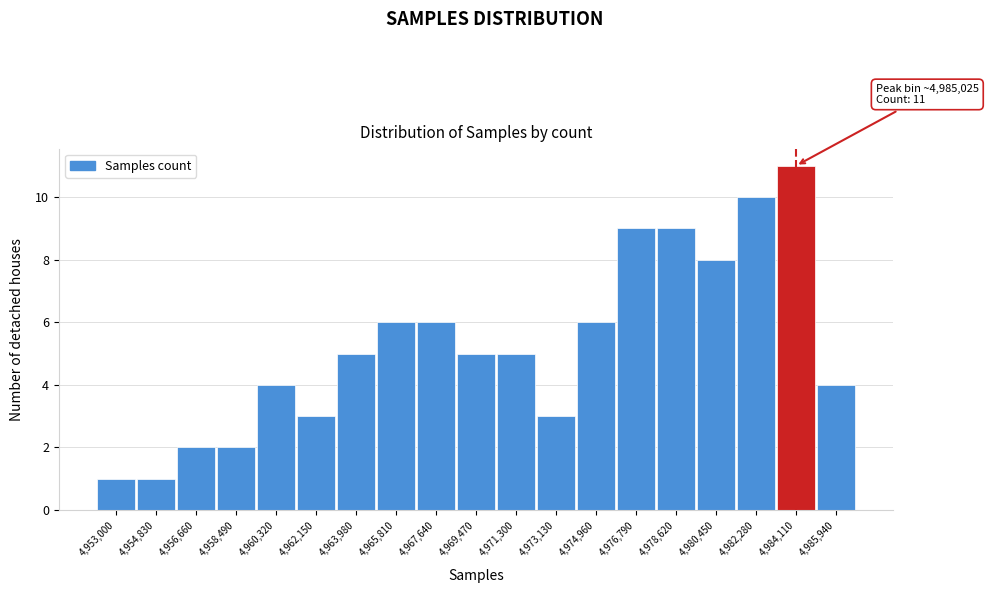

Reading right to left, what are all the values shown in this chart?

4	11	10	8	9	9	6	3	5	5	6	6	5	3	4	2	2	1	1